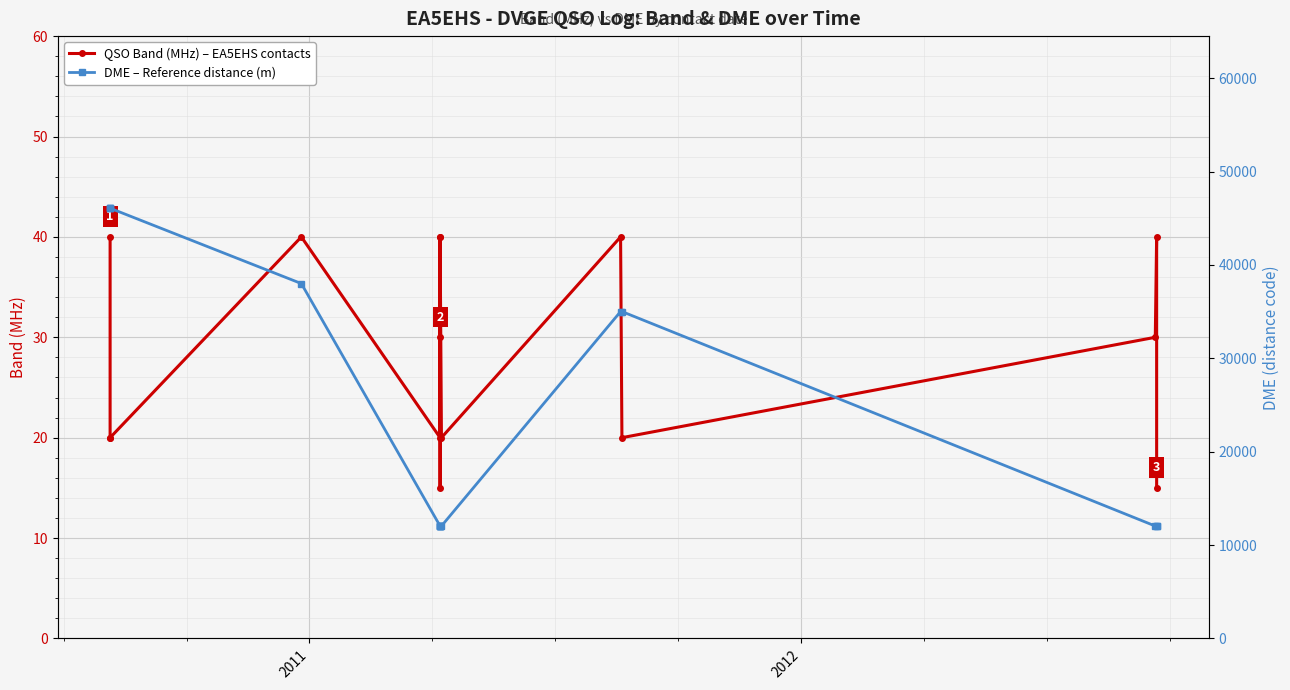

Which series has the widest spread of values?

DME – Reference distance (m)